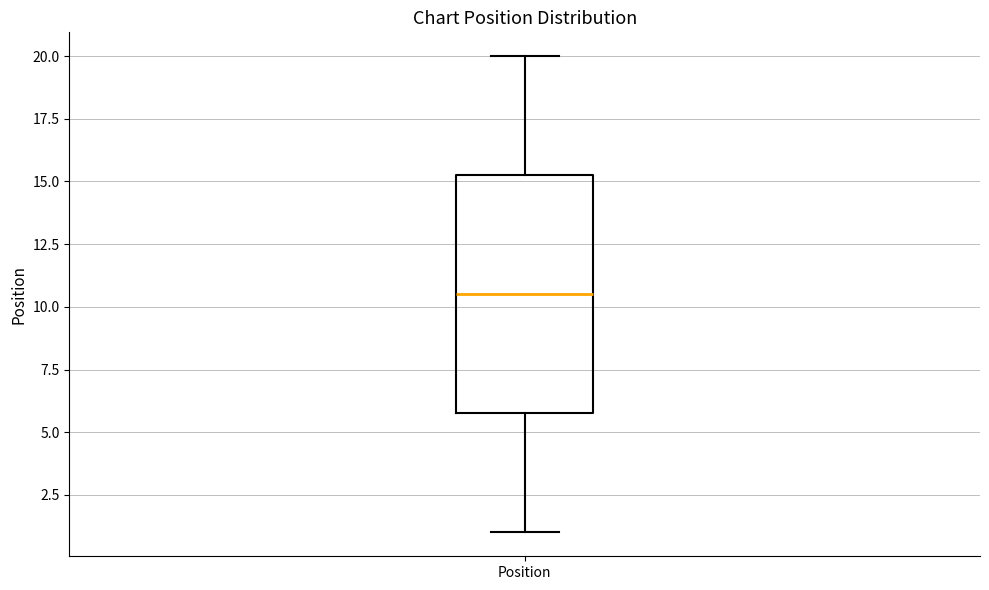

Transcribe this box plot: give where the median line is, the range the box spans, and where the two whiskers end, as read against the y-axis. The values are not printed on the chart, so give them approximately, as read against the axis.

median 10.5, box 6.0 to 15.5, whiskers 1.0 to 20.0